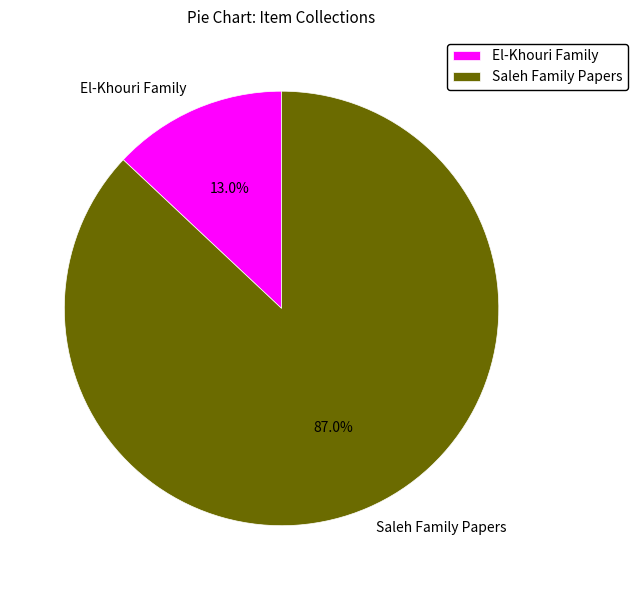

Is there a majority slice in this chart?

Yes